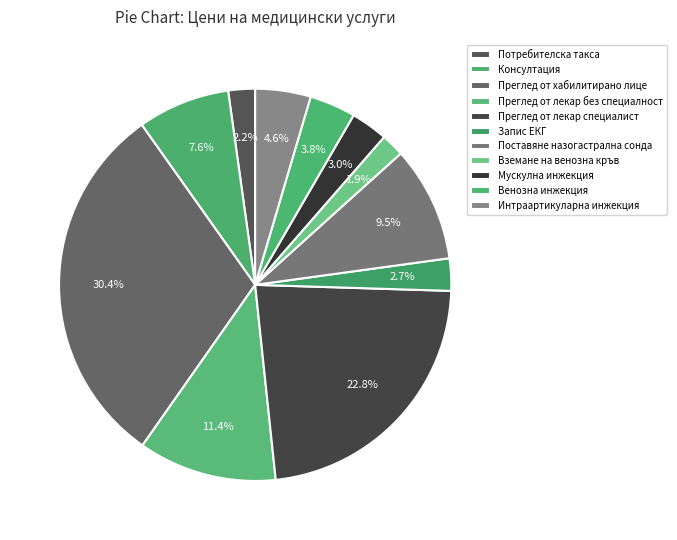

Is Консултация the majority of the pie?

No